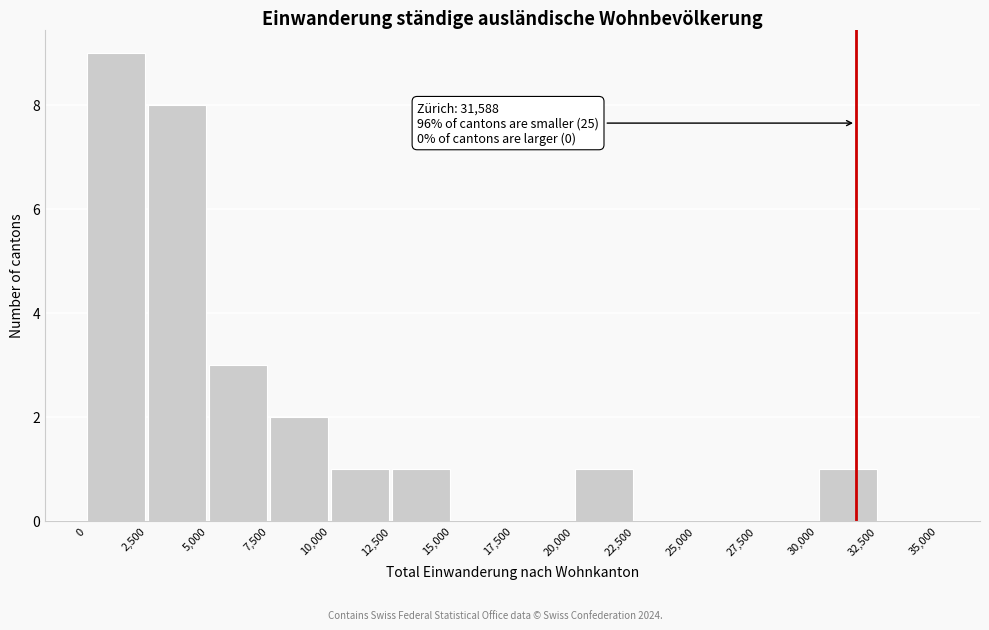

Over which range of the x-axis is the bar tallest?

0 to 2,500